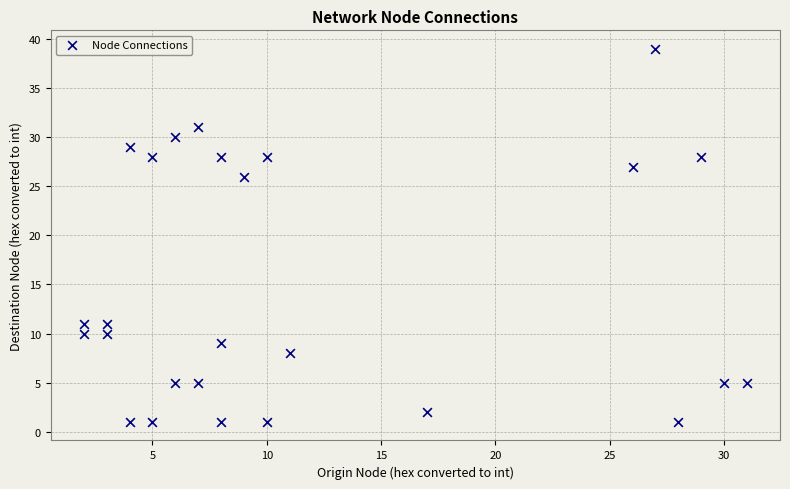

What is the range of Y values (max minus min)?

38